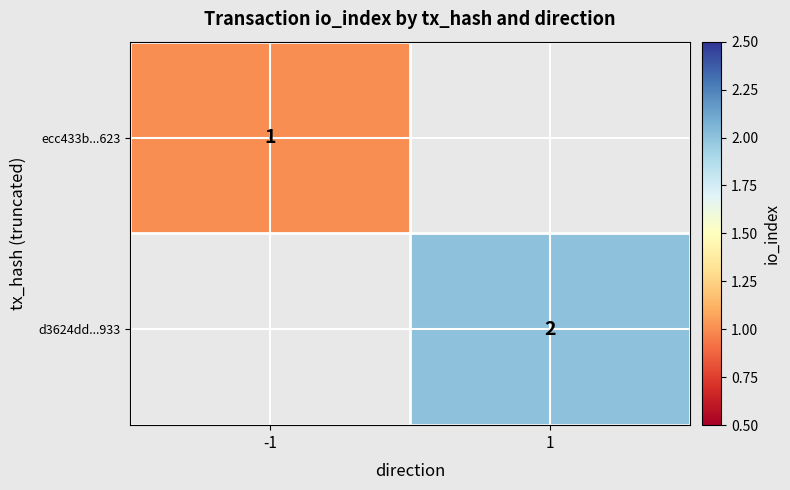

The ecc433b...623 series shows 1.6 at -1. True or false?

False